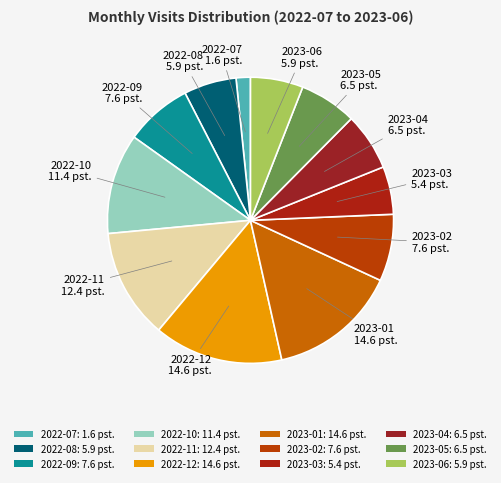

Is it true that 2023-06 is 6% of the pie?

True